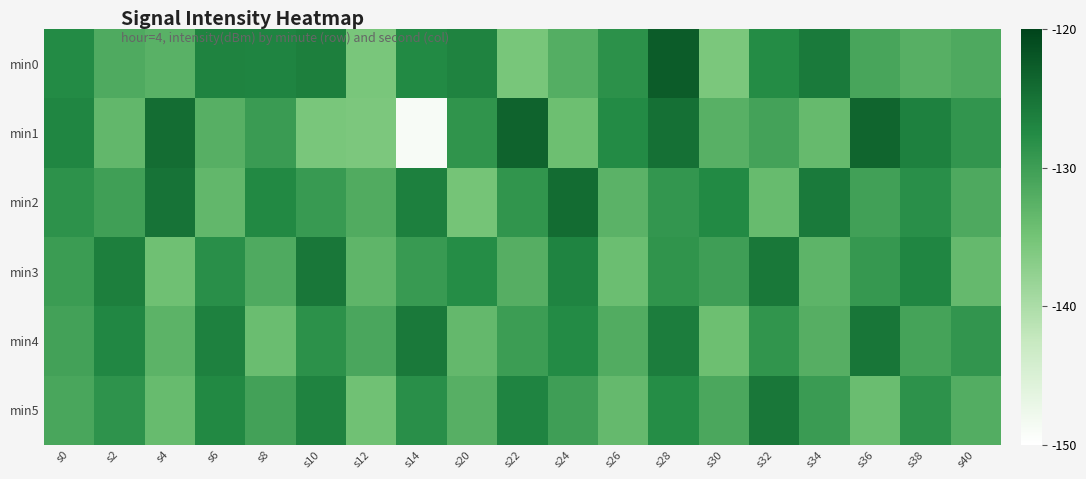

Which series has the widest spread of values?

min1